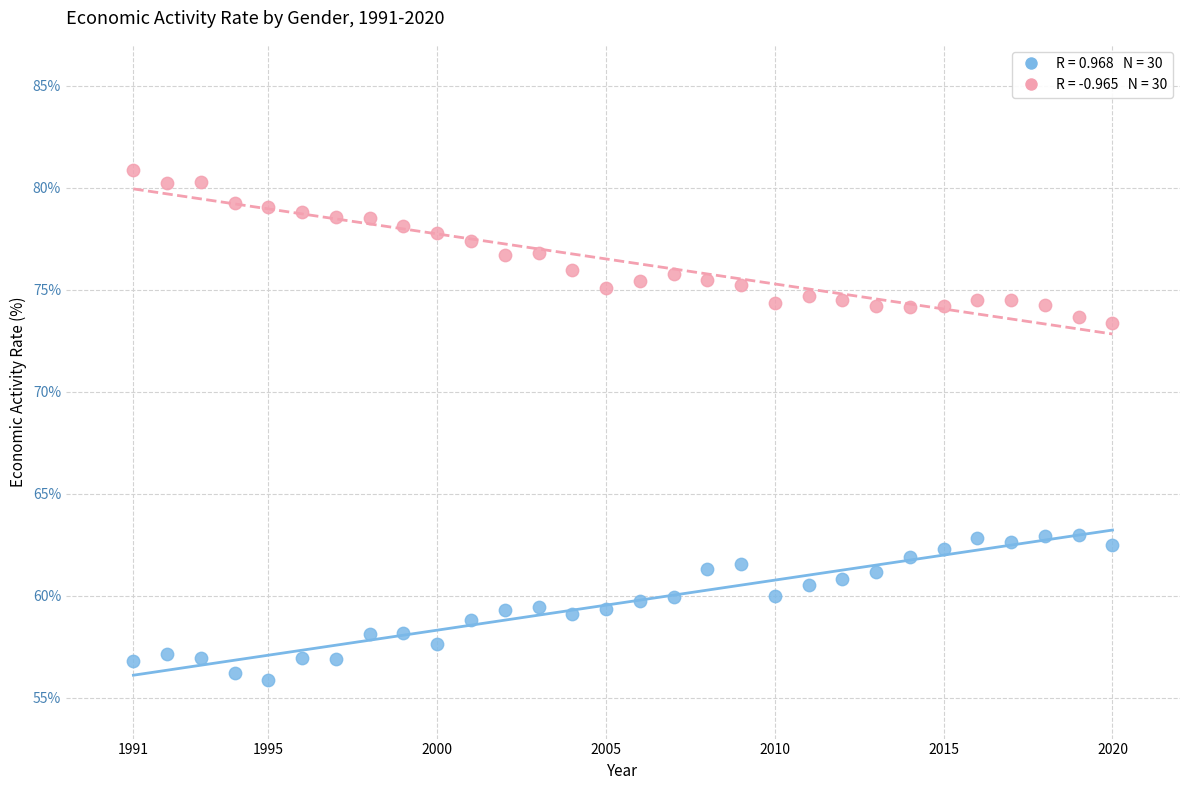

Across all data points, what is the range of X values (max minus min)?

29.0